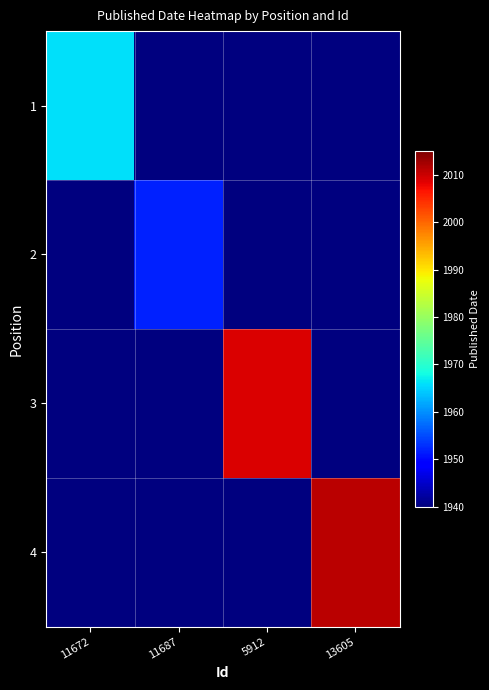

Reading left to right, transcribe all the data shown in this chart.

1: 11672=1966	11687=1940	5912=1940	13605=1940
2: 11672=1940	11687=1952	5912=1940	13605=1940
3: 11672=1940	11687=1940	5912=2009	13605=1940
4: 11672=1940	11687=1940	5912=1940	13605=2011